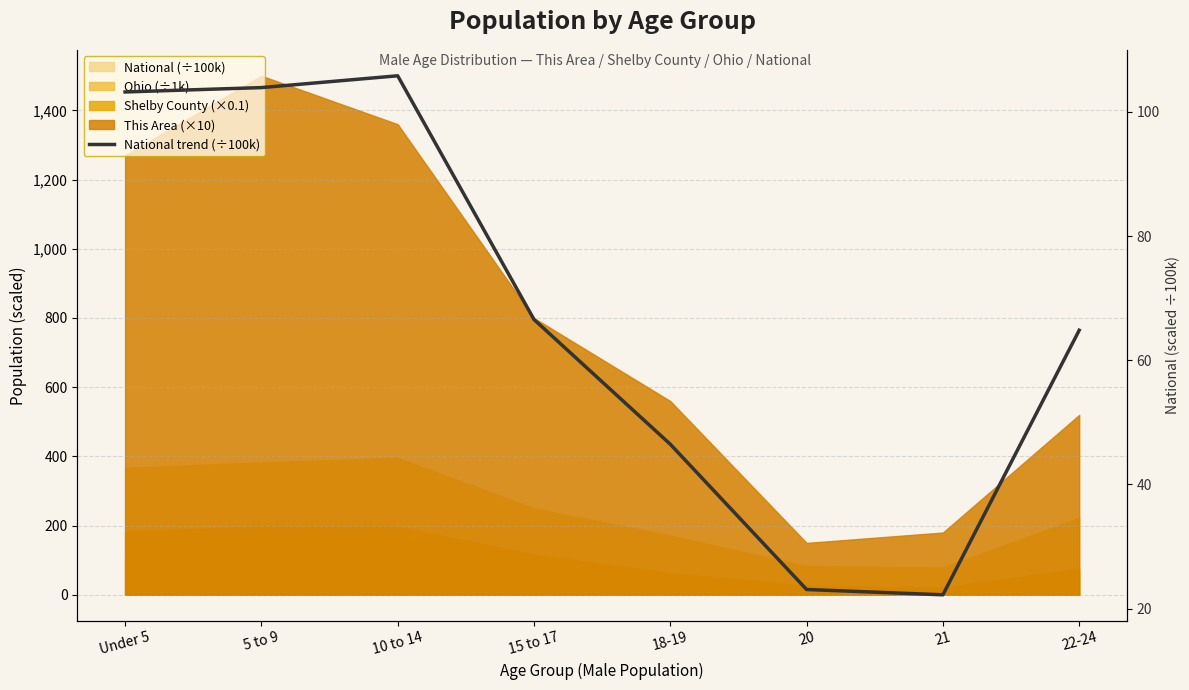

How many points are higher than both their immediate neighbors (excluding endpoints)?

1